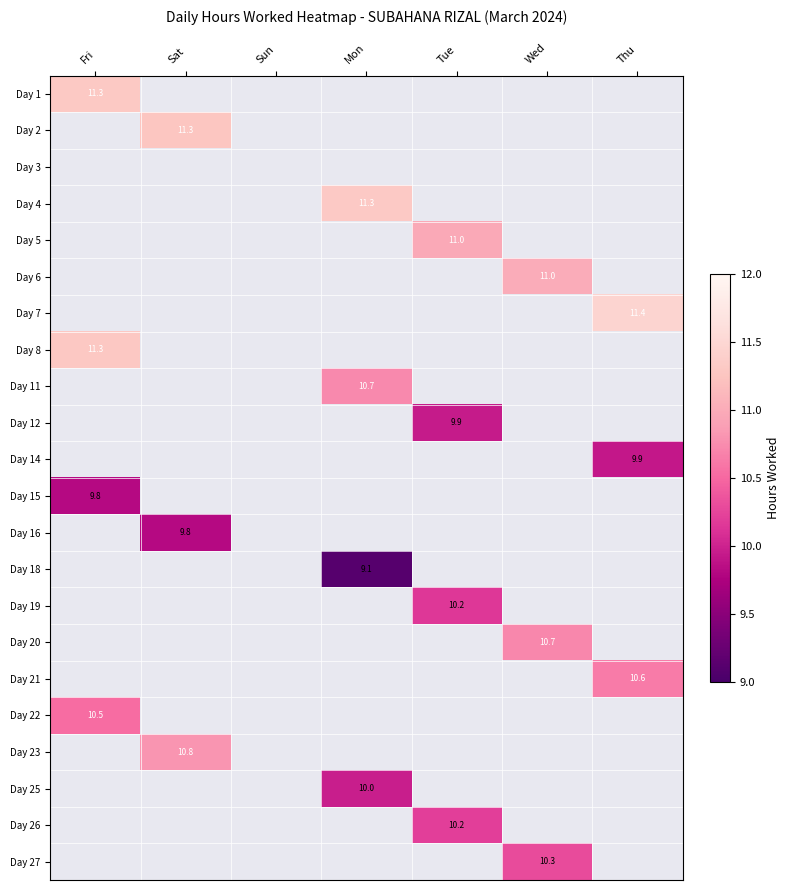

Where is Day 22 nearest to the value 10?

Fri